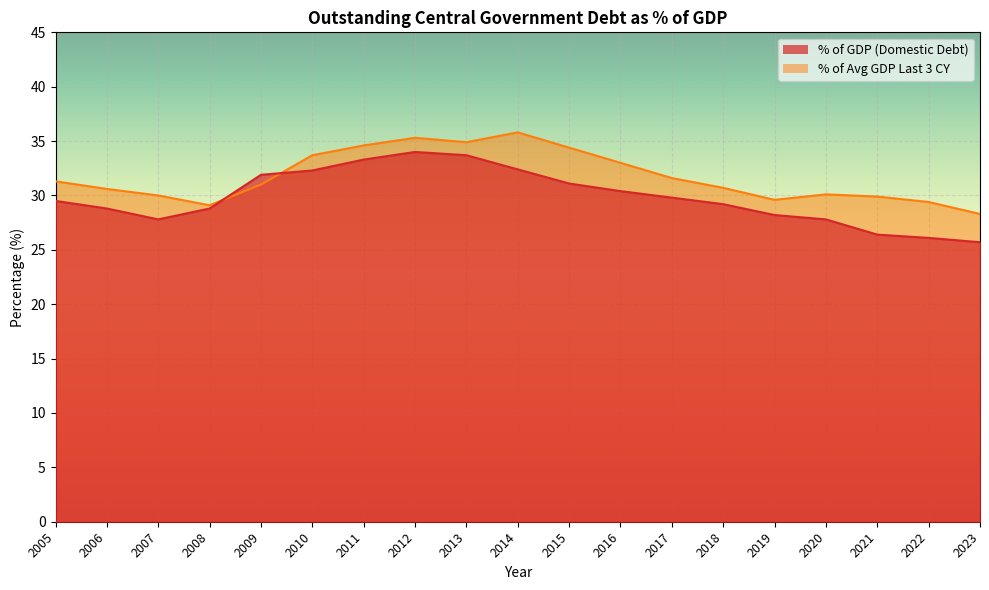

The value of % of Avg GDP Last 3 CY at 2017 is 12.9. True or false?

False